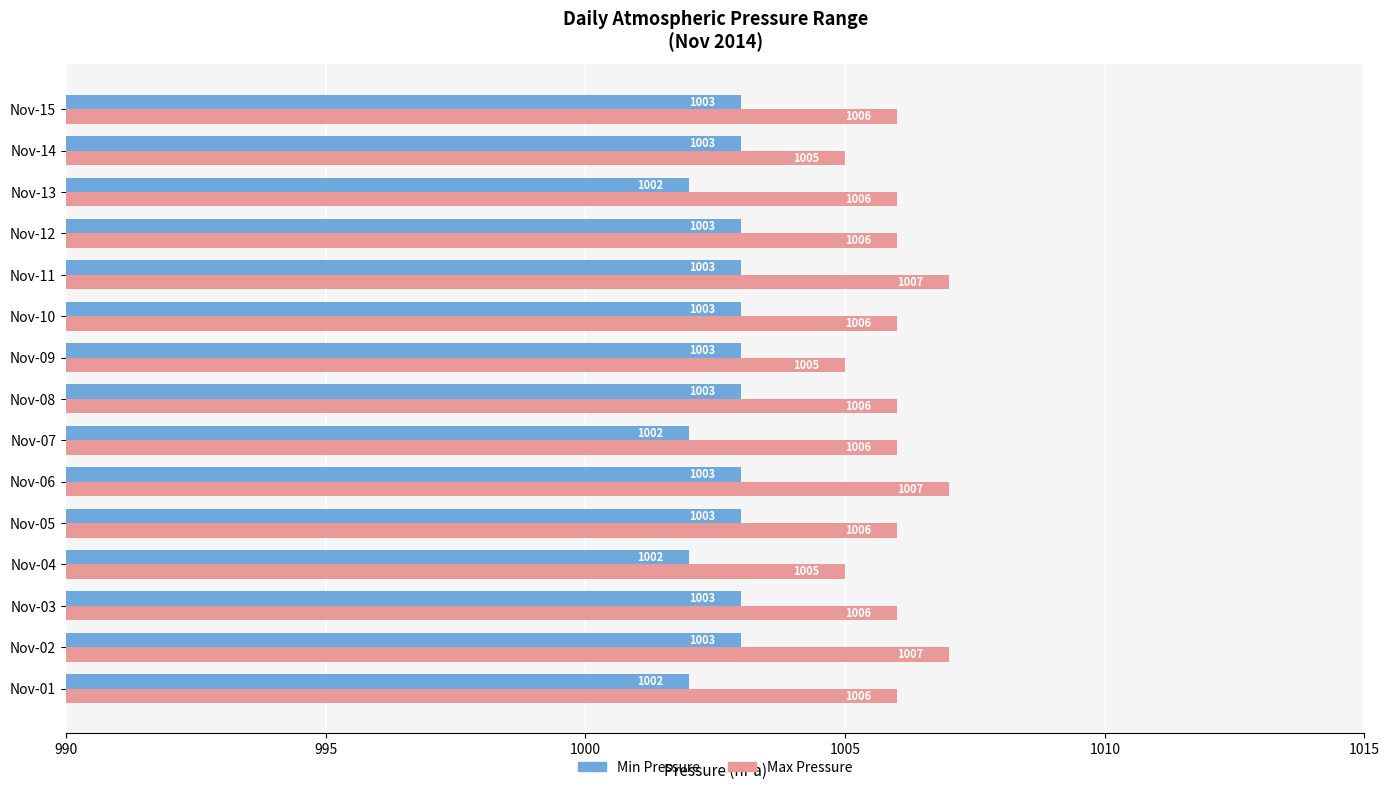

Is the value of Max Pressure at Nov-04 greater than the value of Min Pressure at Nov-12?

Yes